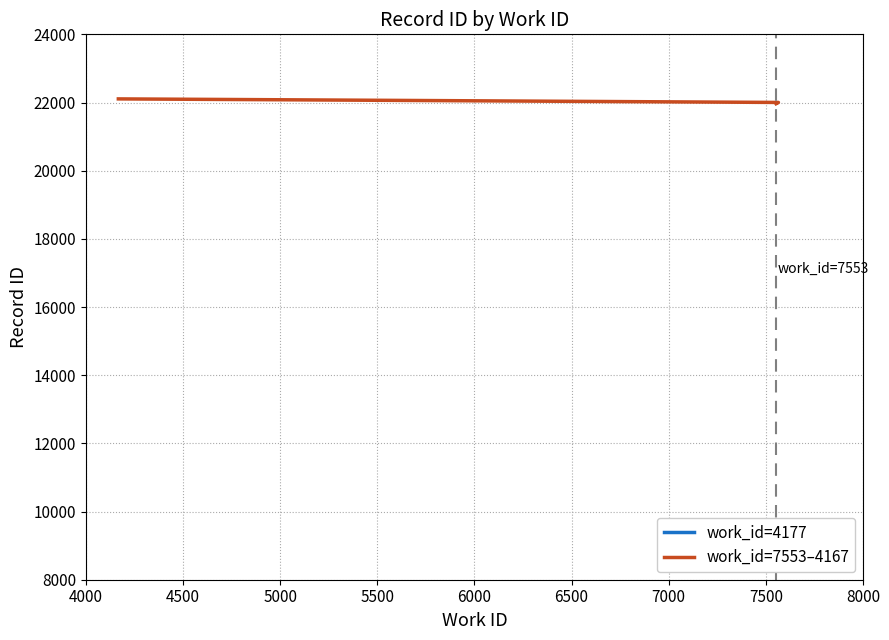

Which has a higher value, 4500 or 4000?

4500